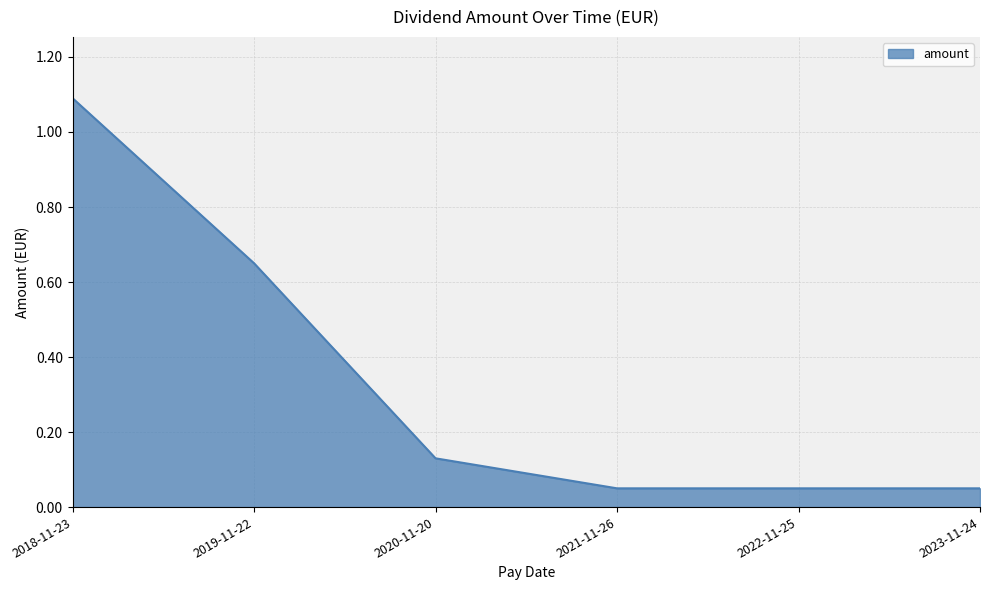

What is the greatest value displayed?

1.1